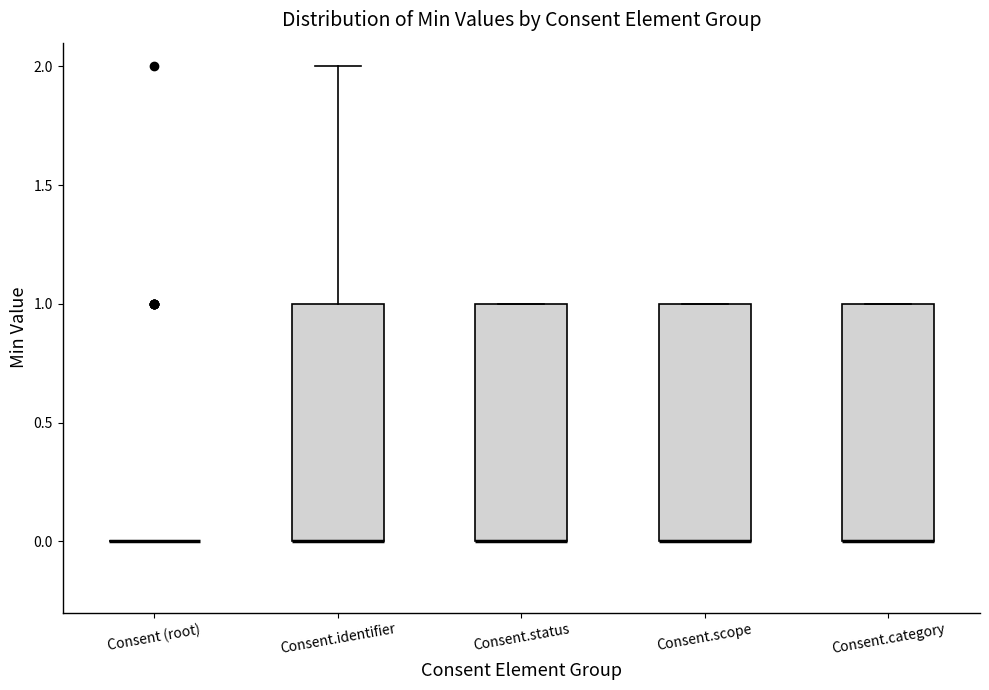

Where is the upper edge of the box for Consent.category on the y-axis? The values are not printed on the chart, so give them approximately, as read against the axis.

1